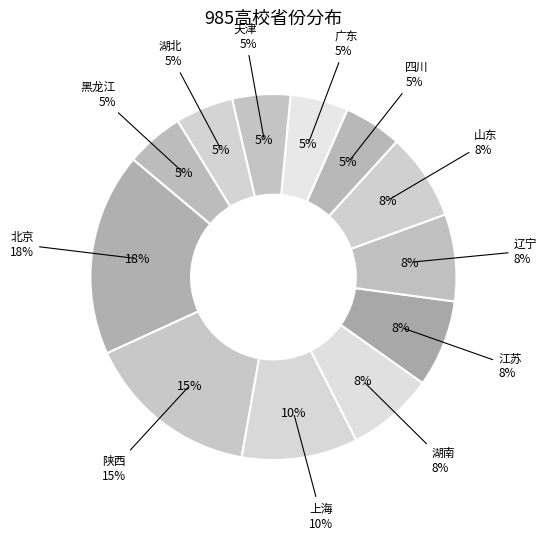

Does 山东 represent more than half of the total?

No